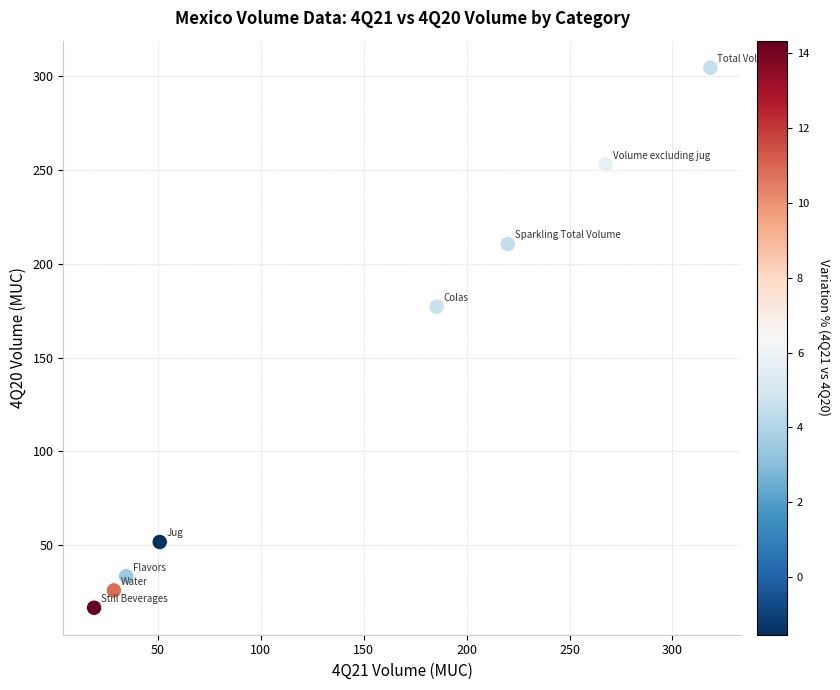

What is the range of X values (max minus min)?

299.5